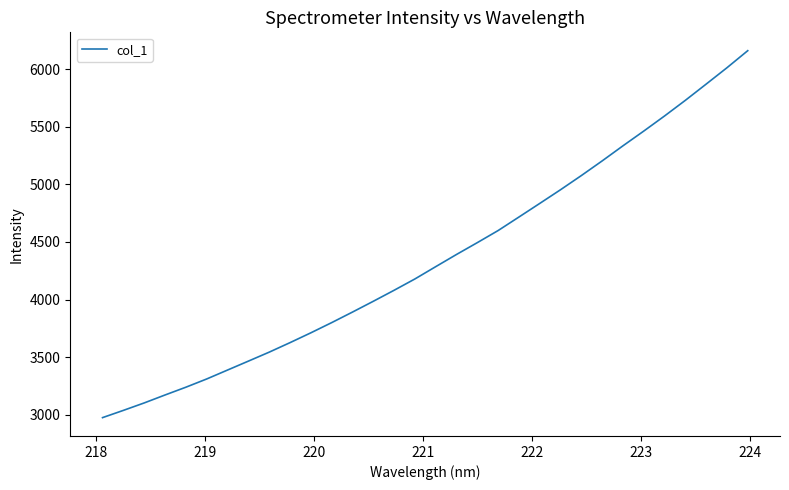

What is the difference between the maximum and minimum values?

3185.1